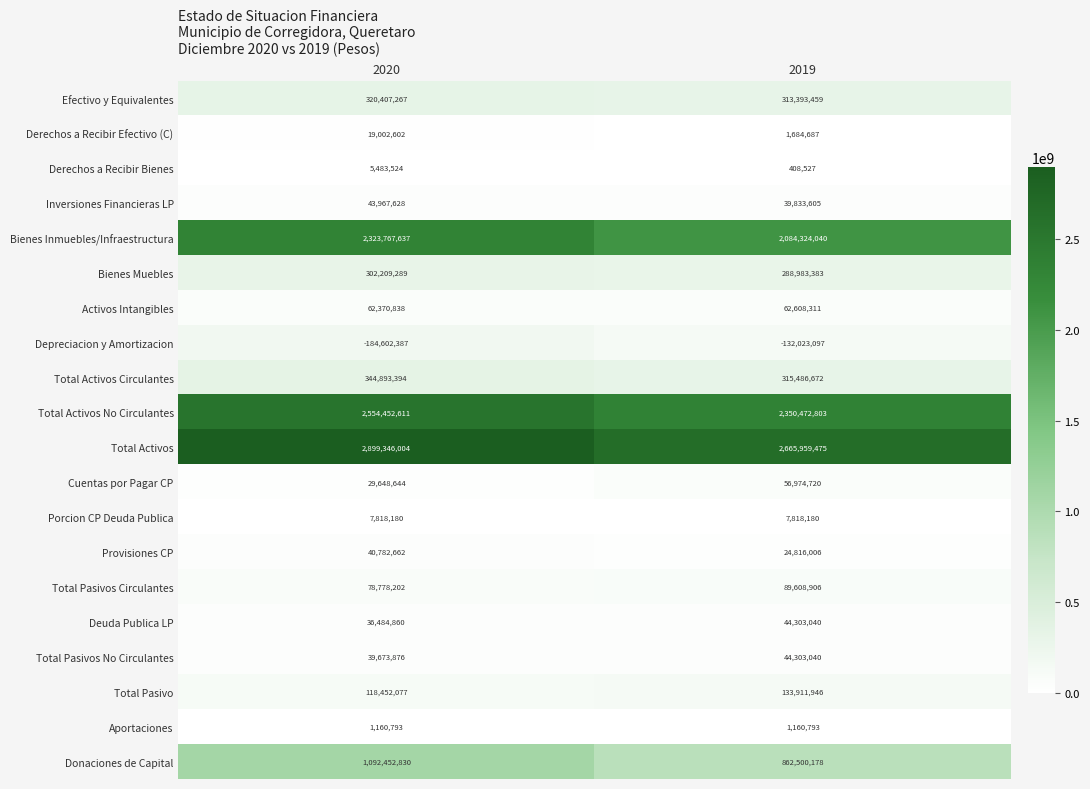

Rank the series at 2020 from highest to lowest value.

Total Activos, Total Activos No Circulantes, Bienes Inmuebles/Infraestructura, Donaciones de Capital, Total Activos Circulantes, Efectivo y Equivalentes, Bienes Muebles, Total Pasivo, Total Pasivos Circulantes, Activos Intangibles, Inversiones Financieras LP, Provisiones CP, Total Pasivos No Circulantes, Deuda Publica LP, Cuentas por Pagar CP, Derechos a Recibir Efectivo (C), Porcion CP Deuda Publica, Derechos a Recibir Bienes, Aportaciones, Depreciacion y Amortizacion